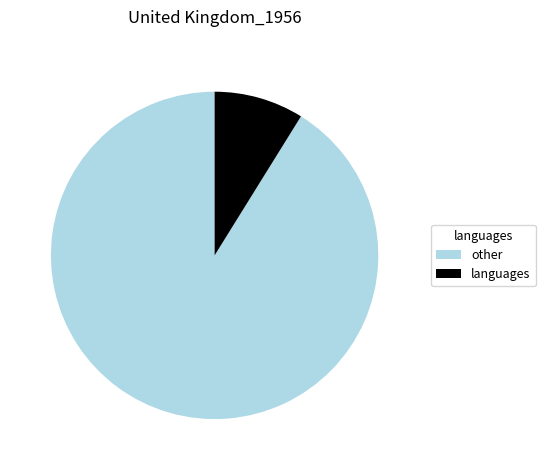

Does any single category account for the majority?

Yes